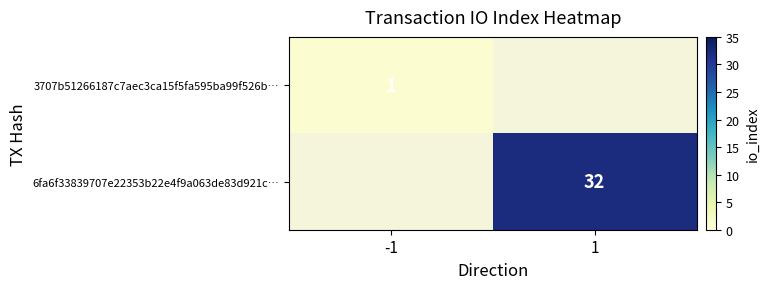

Is it true that 3707b51266187c7aec3ca15f5fa595ba99f526b… equals 1 at -1?

True